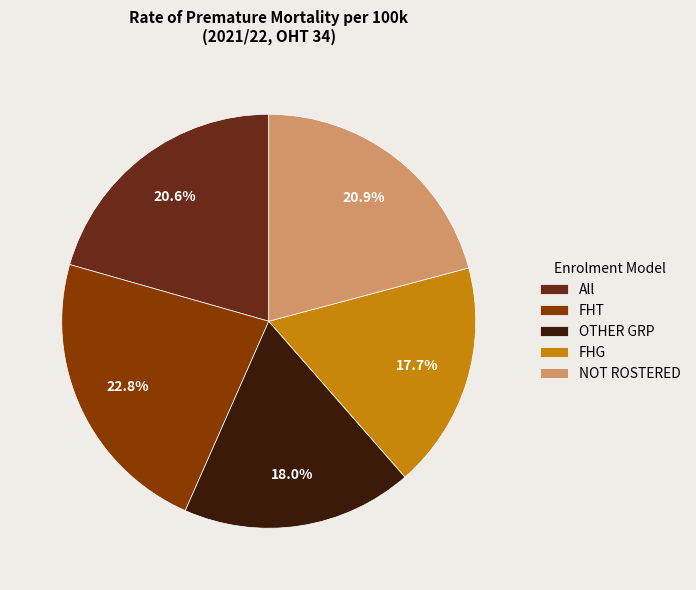

To the nearest percent, what portion does FHT represent?

23%